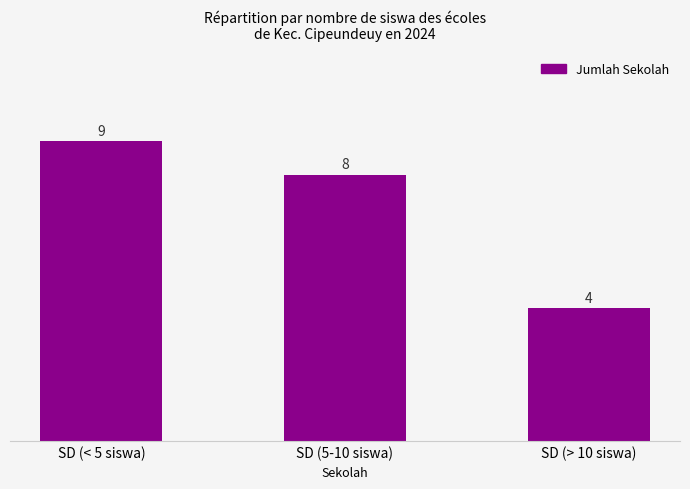

How many series are shown in this chart?

1